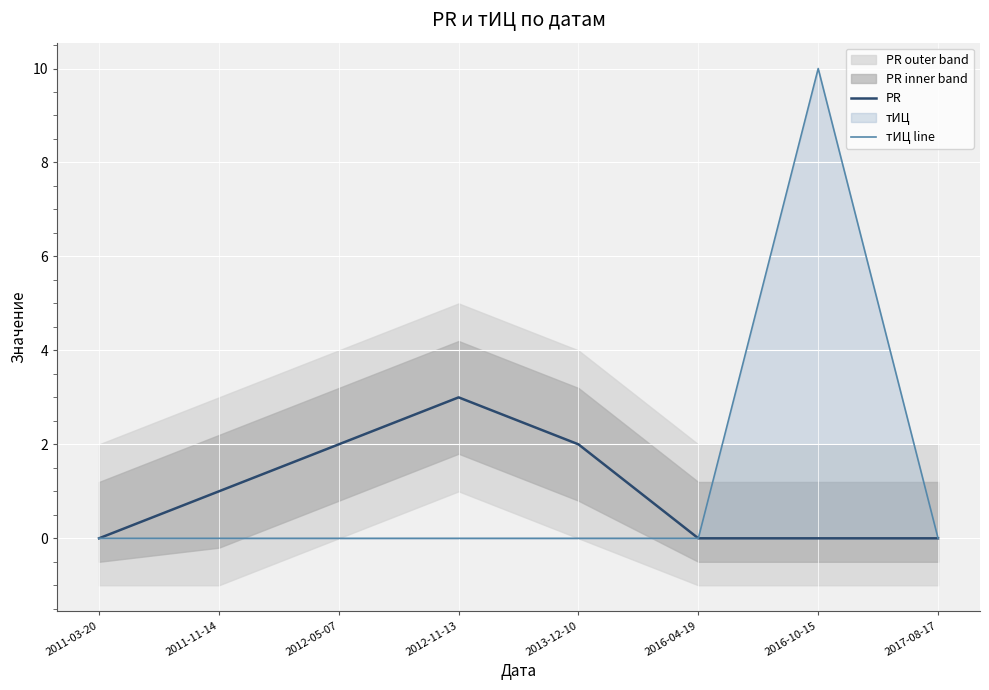

What is the maximum value for тИЦ line?

10